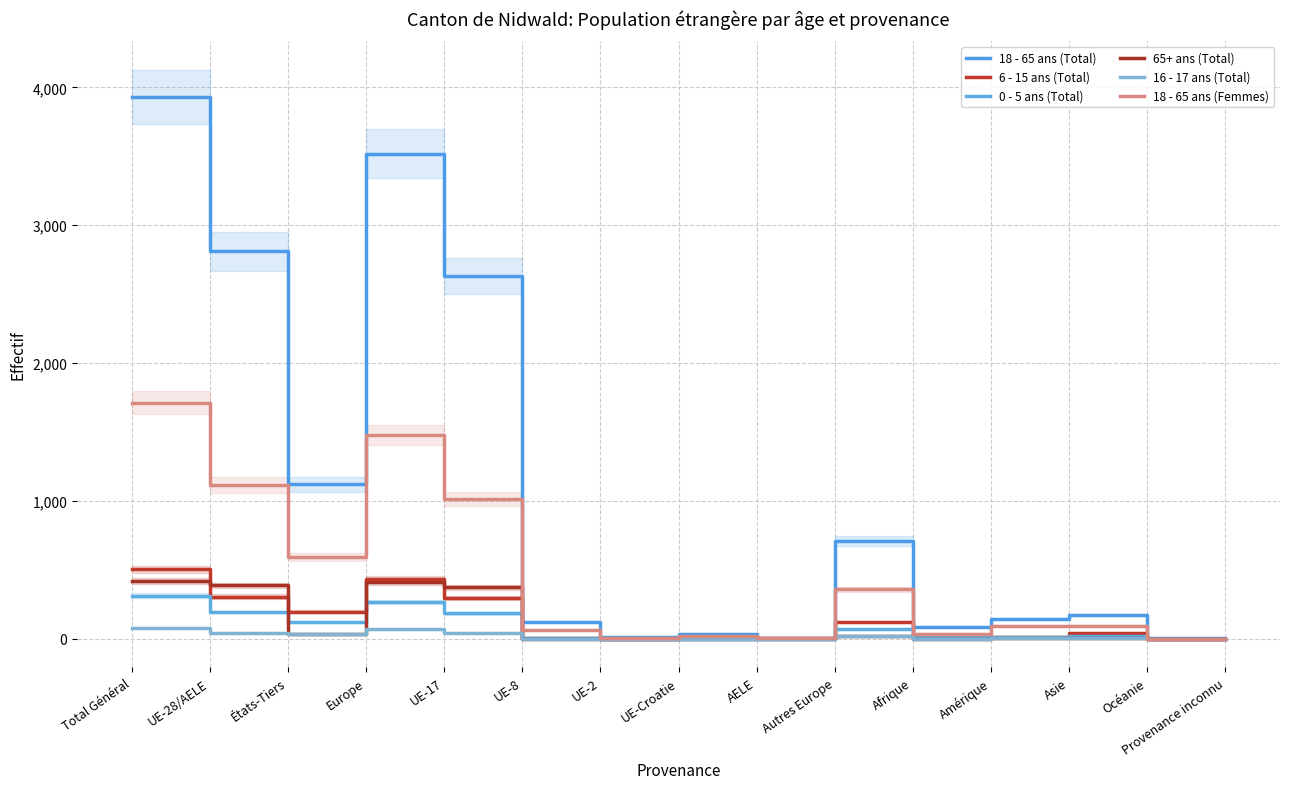

Reading left to right, extract all data points from this chart.

18 - 65 ans (Total): 3931	2810	1121	3519	2631	126	14	34	6	709	90	142	174	6	0
6 - 15 ans (Total): 507	308	199	434	300	4	0	2	2	126	15	15	40	3	0
0 - 5 ans (Total): 315	195	120	269	186	6	0	1	2	74	12	13	21	0	0
65+ ans (Total): 423	390	33	412	376	3	1	4	6	22	0	6	5	0	0
16 - 17 ans (Total): 81	44	37	69	43	1	0	0	0	25	1	4	7	0	0
18 - 65 ans (Femmes): 1714	1118	596	1480	1017	68	10	19	4	362	38	97	96	3	0